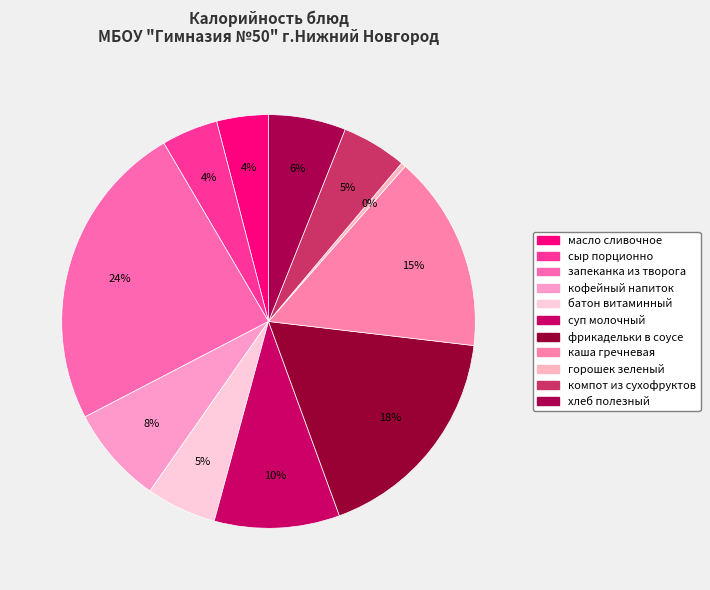

To the nearest percent, what is the combined percentage of компот из сухофруктов and батон витаминный?

11%